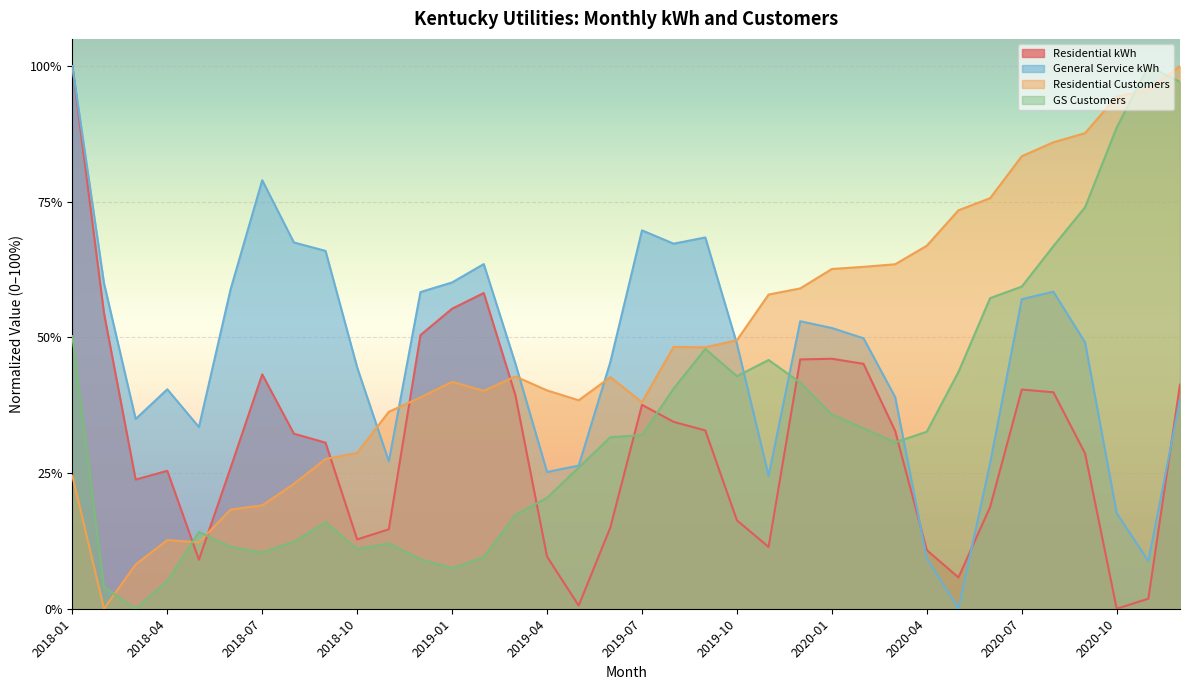

Reading right to left, list all the values displayed in this chart.

Residential kWh: 0.4	0.0	0.0	0.3	0.4	0.4	0.2	0.1	0.1	0.3	0.5	0.5	0.5	0.1	0.2	0.3	0.3	0.4	0.1	0.0	0.1	0.4	0.6	0.6	0.5	0.1	0.1	0.3	0.3	0.4	0.3	0.1	0.3	0.2	0.5	1.0
General Service kWh: 0.4	0.1	0.2	0.5	0.6	0.6	0.3	0.0	0.1	0.4	0.5	0.5	0.5	0.2	0.5	0.7	0.7	0.7	0.5	0.3	0.3	0.5	0.6	0.6	0.6	0.3	0.4	0.7	0.7	0.8	0.6	0.3	0.4	0.3	0.6	1.0
Residential Customers: 1.0	1.0	0.9	0.9	0.9	0.8	0.8	0.7	0.7	0.6	0.6	0.6	0.6	0.6	0.5	0.5	0.5	0.4	0.4	0.4	0.4	0.4	0.4	0.4	0.4	0.4	0.3	0.3	0.2	0.2	0.2	0.1	0.1	0.1	0.0	0.2
GS Customers: 1.0	1.0	0.9	0.7	0.7	0.6	0.6	0.4	0.3	0.3	0.3	0.4	0.4	0.5	0.4	0.5	0.4	0.3	0.3	0.3	0.2	0.2	0.1	0.1	0.1	0.1	0.1	0.2	0.1	0.1	0.1	0.1	0.1	0.0	0.0	0.5